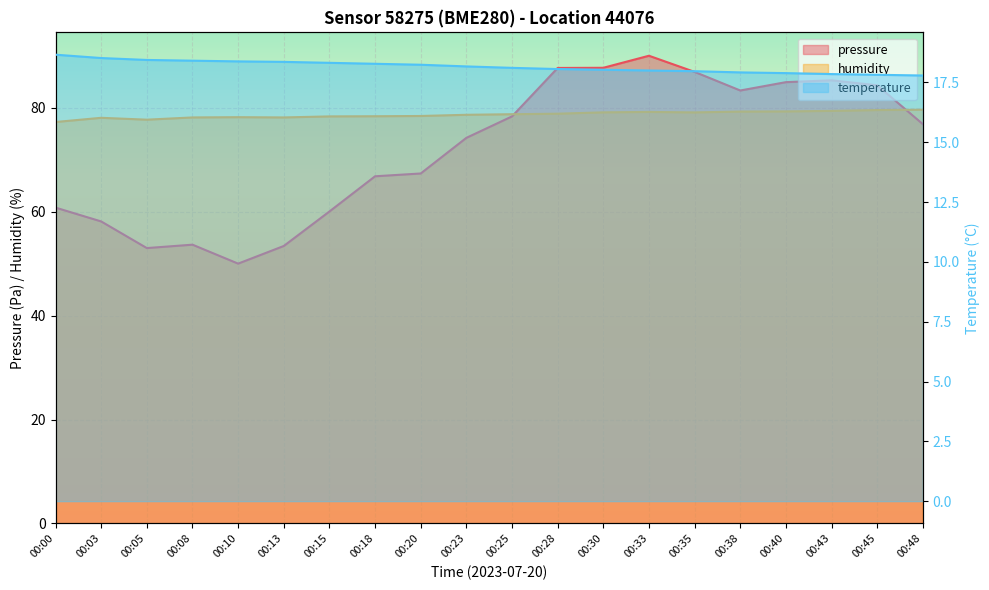

Rank the series by their maximum value, from lowest to highest.

temperature, humidity, pressure